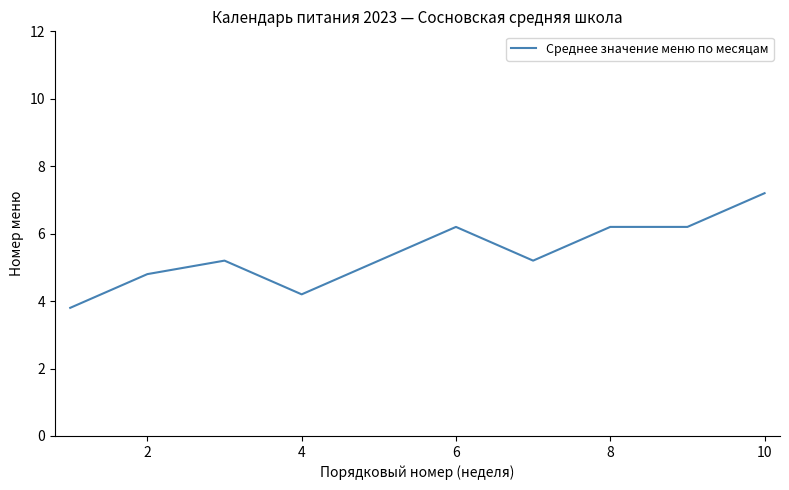

What is the difference between the maximum and minimum values?

3.4